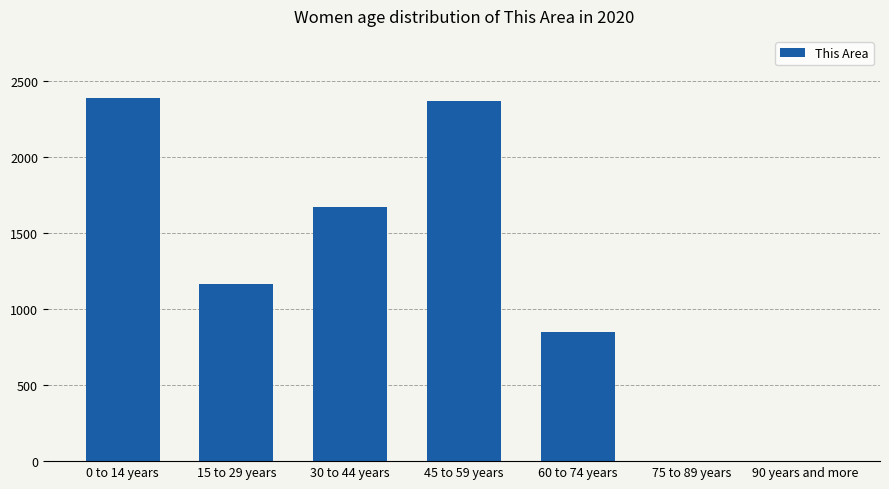

Reading left to right, list all the values displayed in this chart.

2390	1166	1673	2373	849	0	0